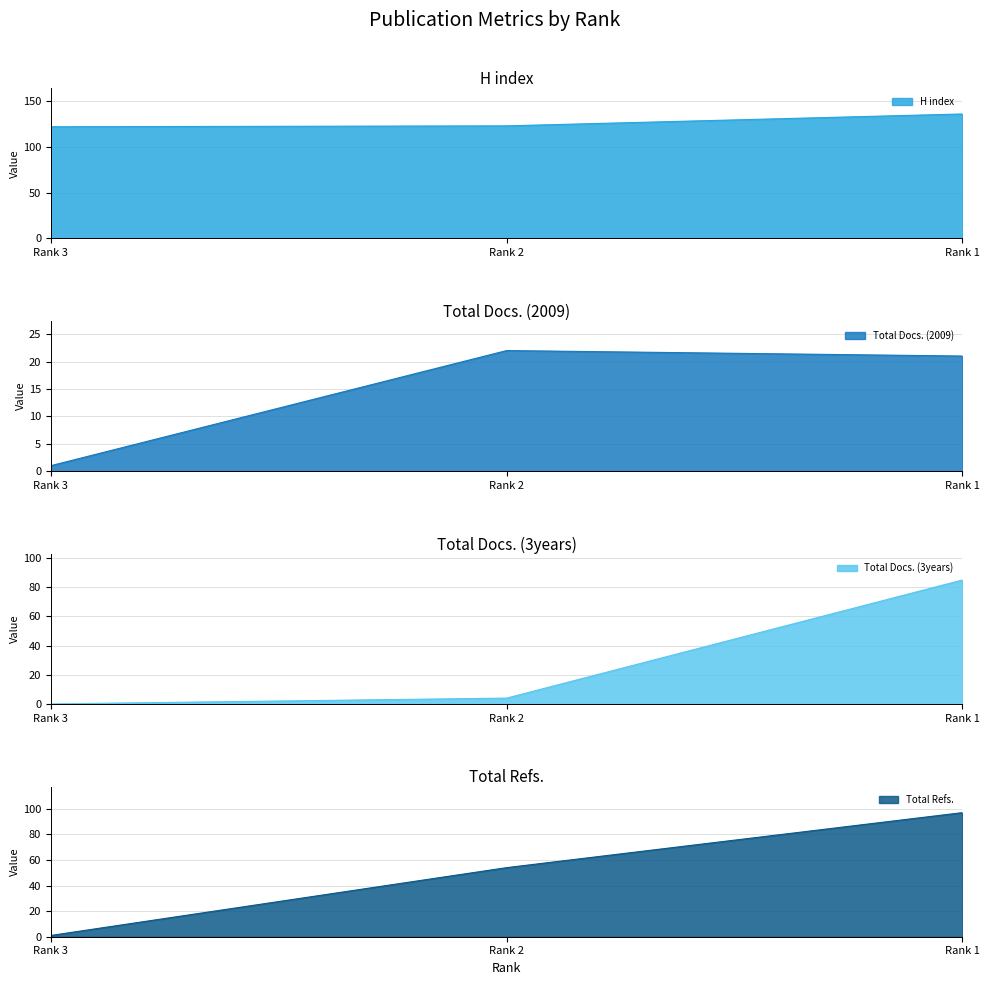

Does the chart display data point markers on the line(s)?

No